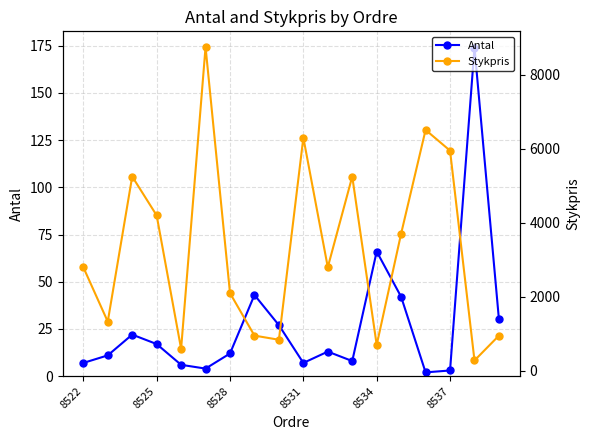

True or false: Antal has a value of 3 at 8537.

True